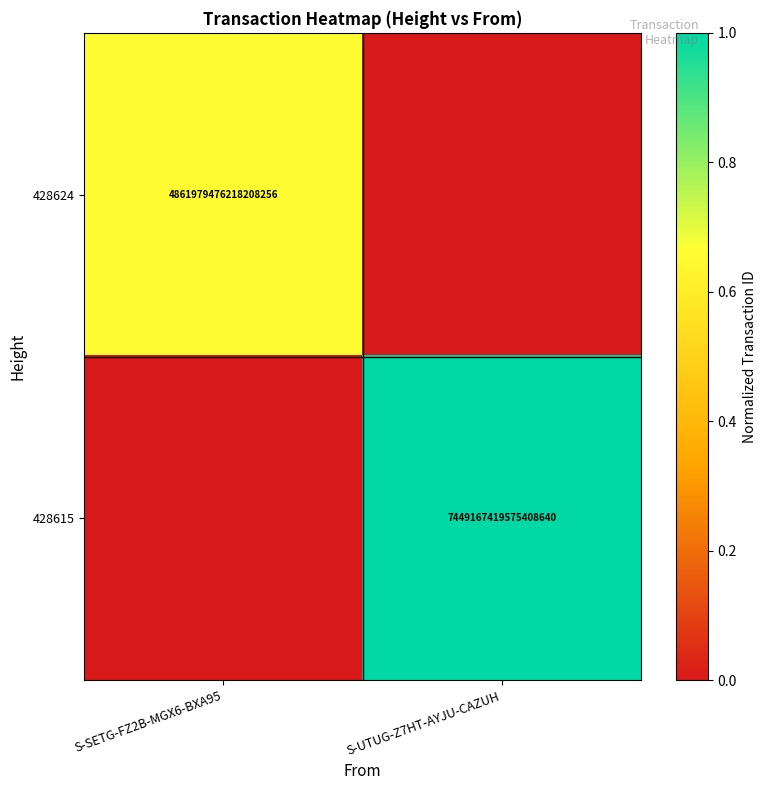

True or false: 428615 has a value of 3832022917995857408 at S-UTUG-Z7HT-AYJU-CAZUH.

False